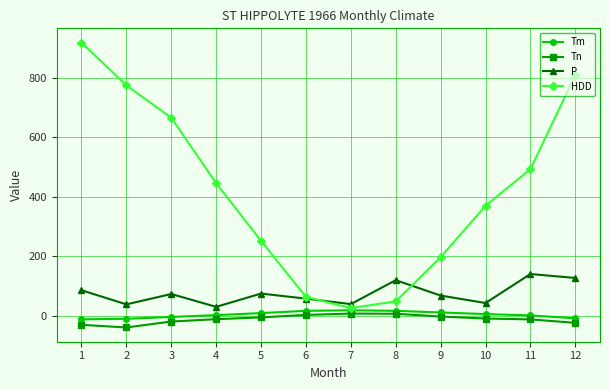

What are all the series names shown in the legend?

Tm, Tn, P, HDD